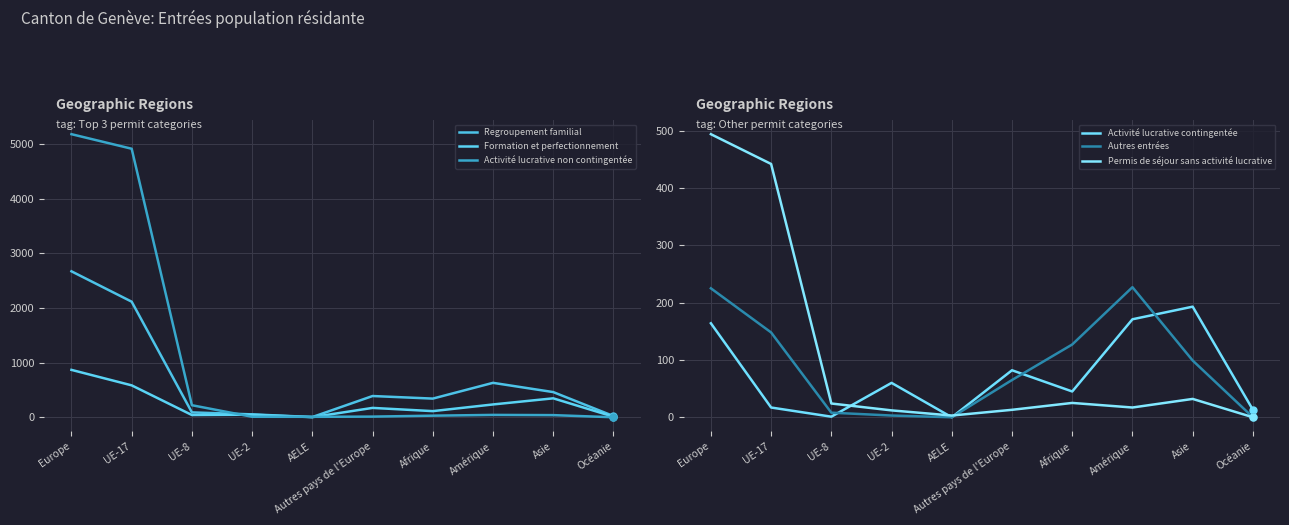

True or false: Permis de séjour sans activité lucrative and Activité lucrative contingentée cross at least once.

True